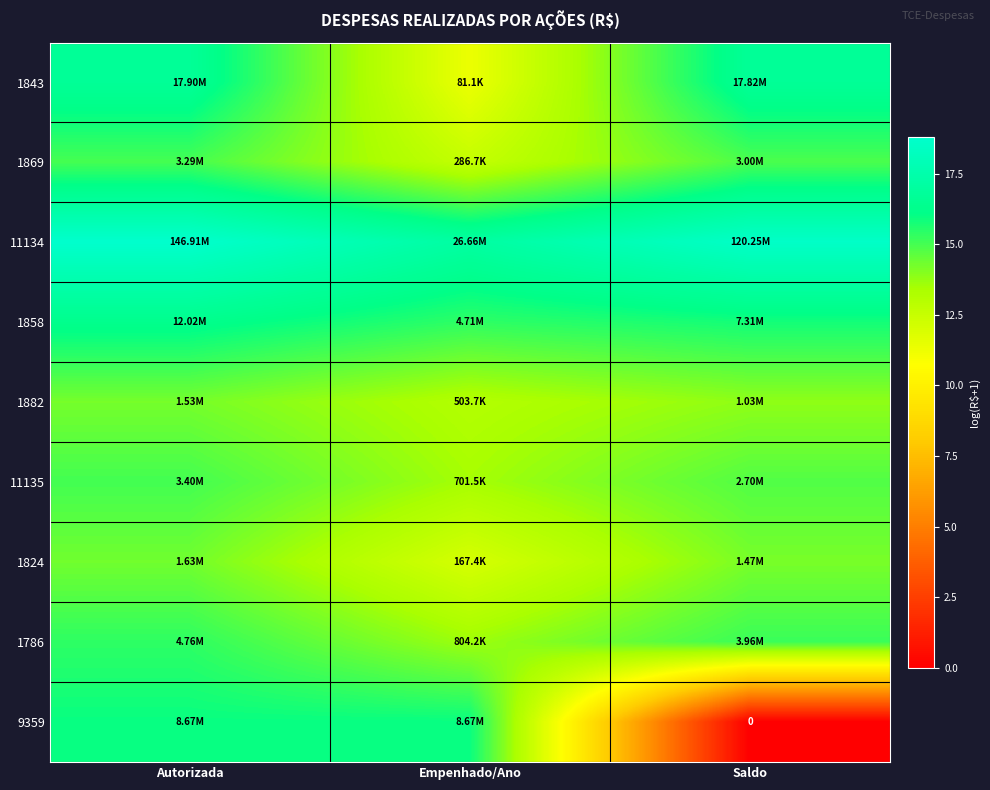

Rank the series at Autorizada from lowest to highest value.

1882, 1824, 1869, 11135, 1786, 9359, 1858, 1843, 11134